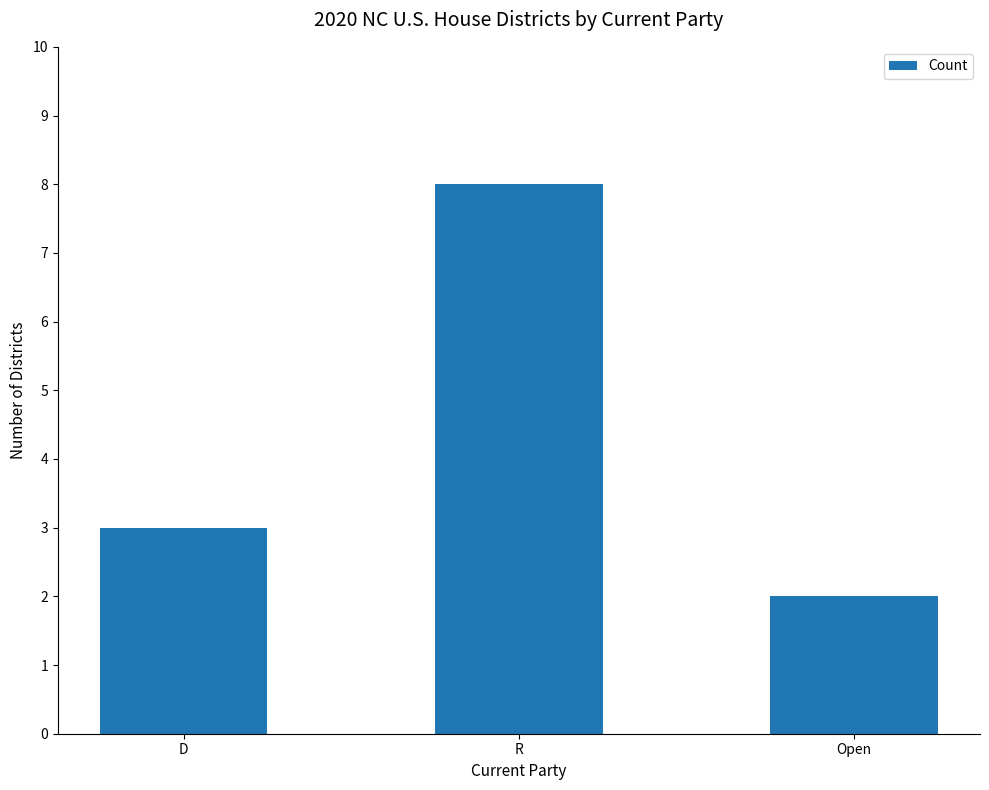

The value at D is 3. True or false?

True